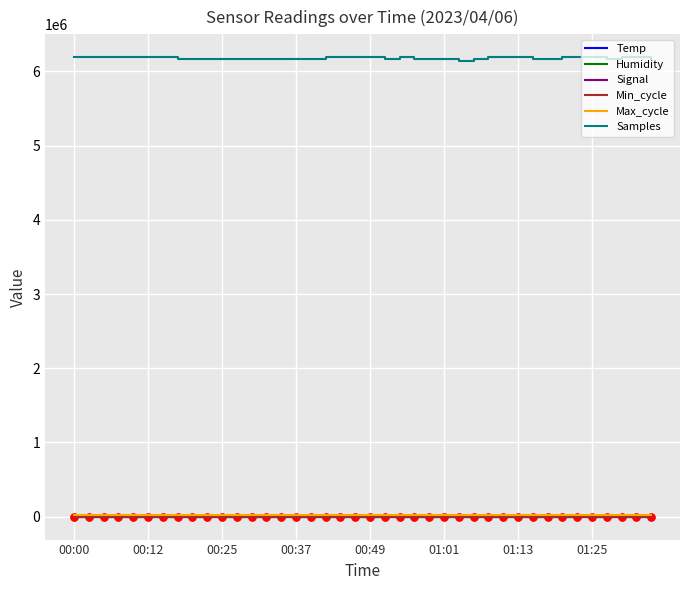

True or false: Samples and Temp cross at least once.

False